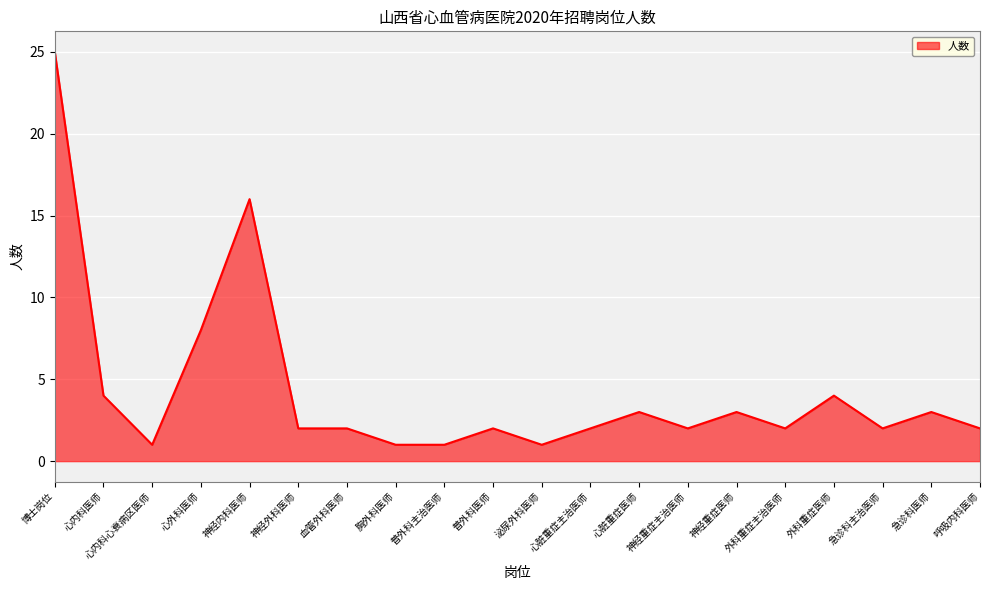

What position from the right is 外科重症主治医师?

5